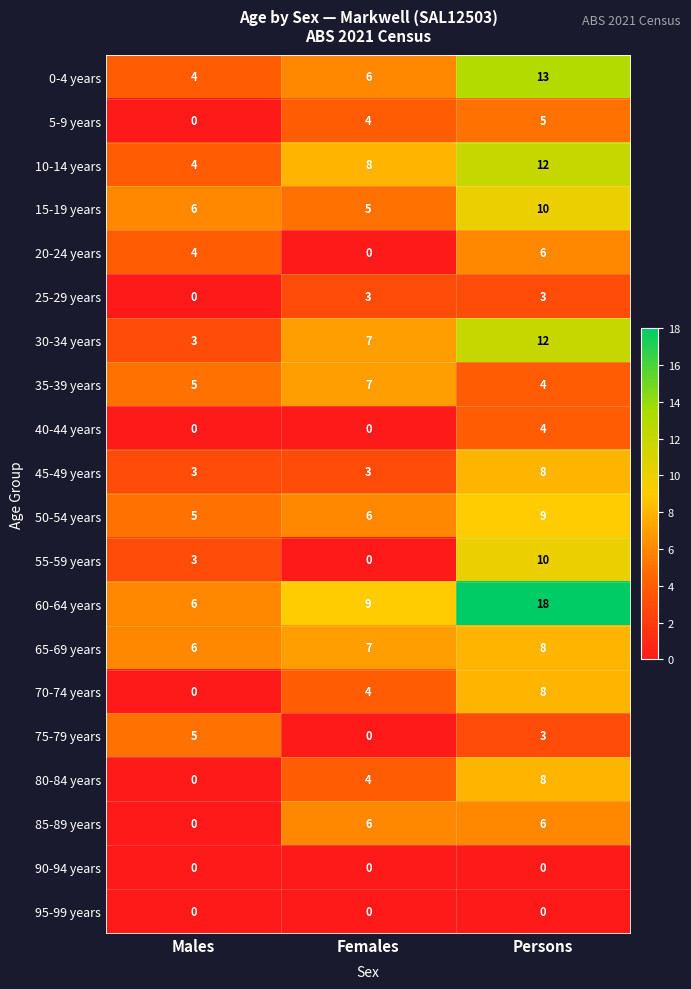

True or false: 65-69 years has a value of 8 at Persons.

True